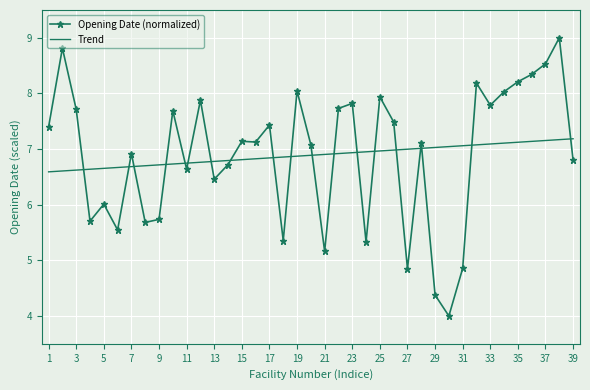

Rank the series by their maximum value, from lowest to highest.

Trend, Opening Date (normalized)